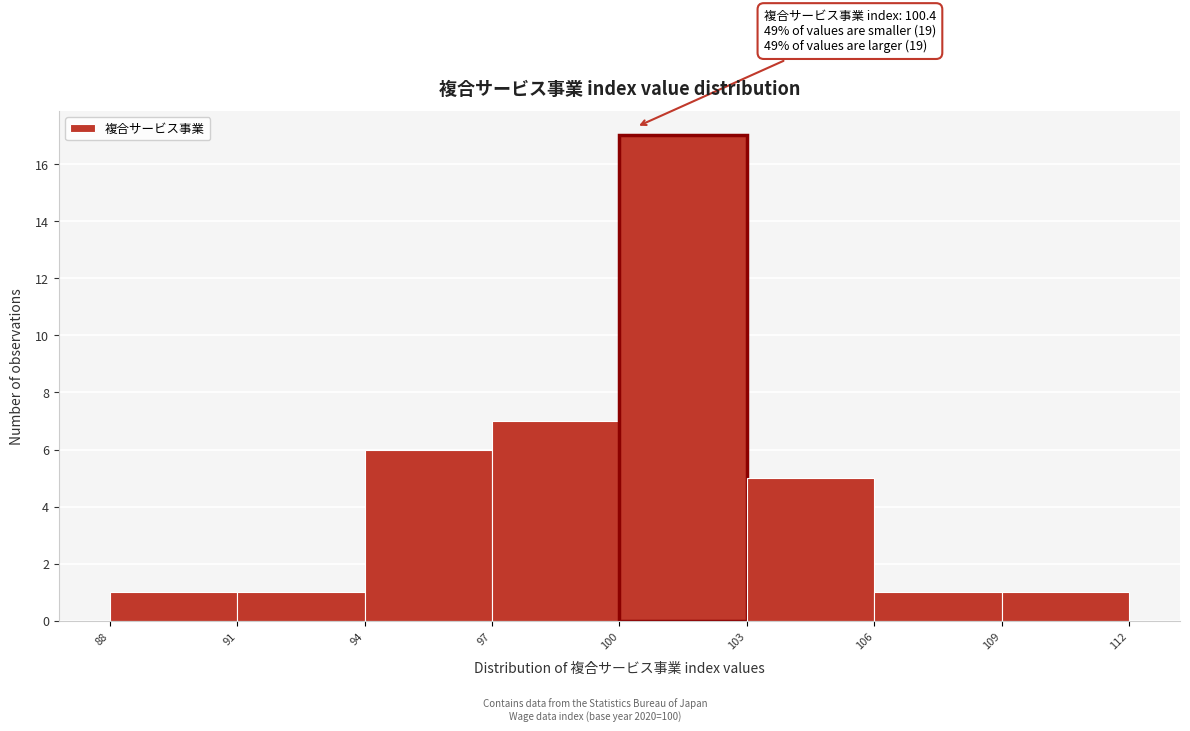

Which range on the x-axis has the tallest bar?

100 to 103